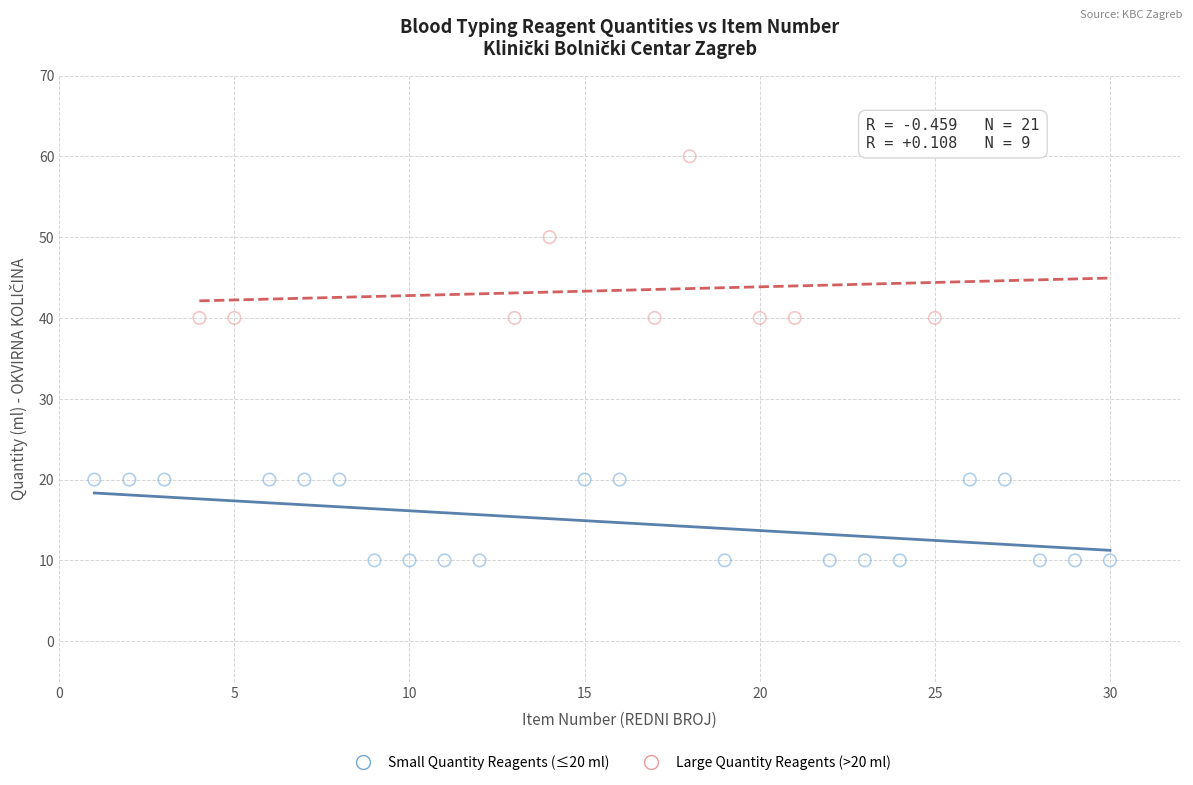

Which series contains the highest Y value?

Large Quantity Reagents (>20 ml)